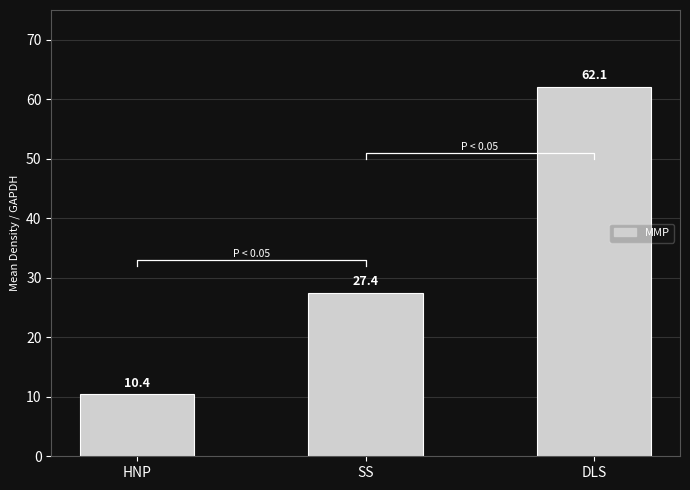

Count the number of categories in the chart.

3